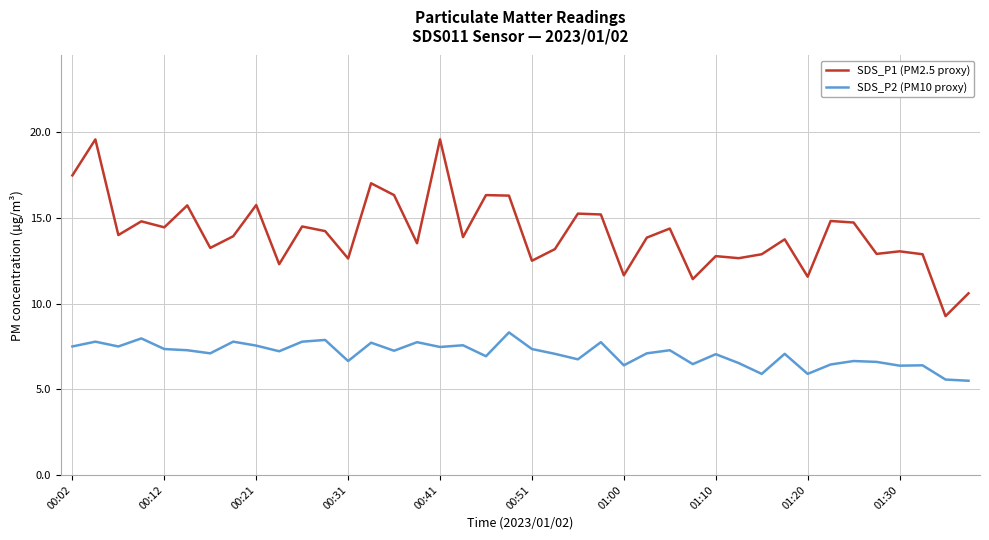

List the series in order of their peak value, highest first.

SDS_P1 (PM2.5 proxy), SDS_P2 (PM10 proxy)